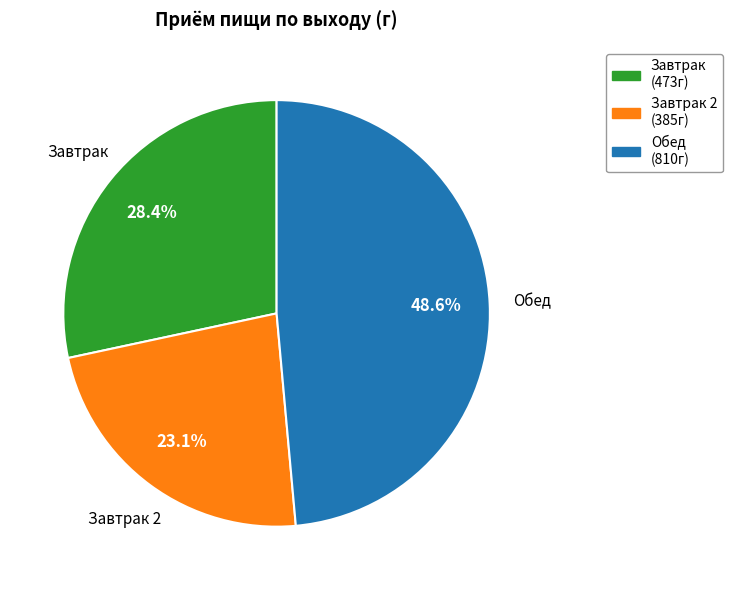

Which slice is the smallest?

Завтрак 2